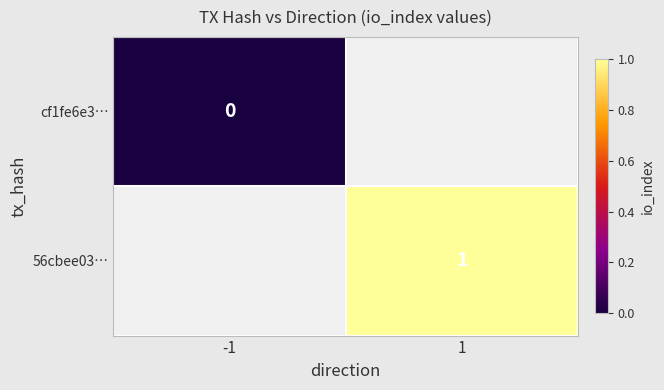

The value of 56cbee03… at 1 is 2. True or false?

False